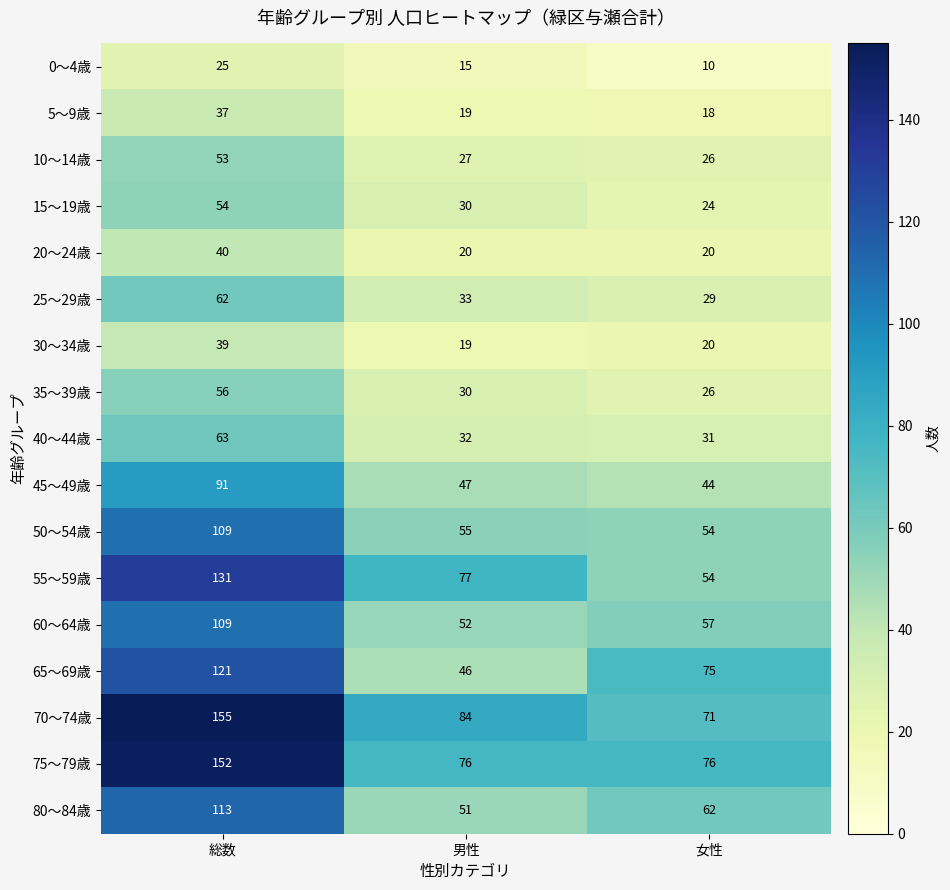

At which category does the chart reach its peak across all series?

総数